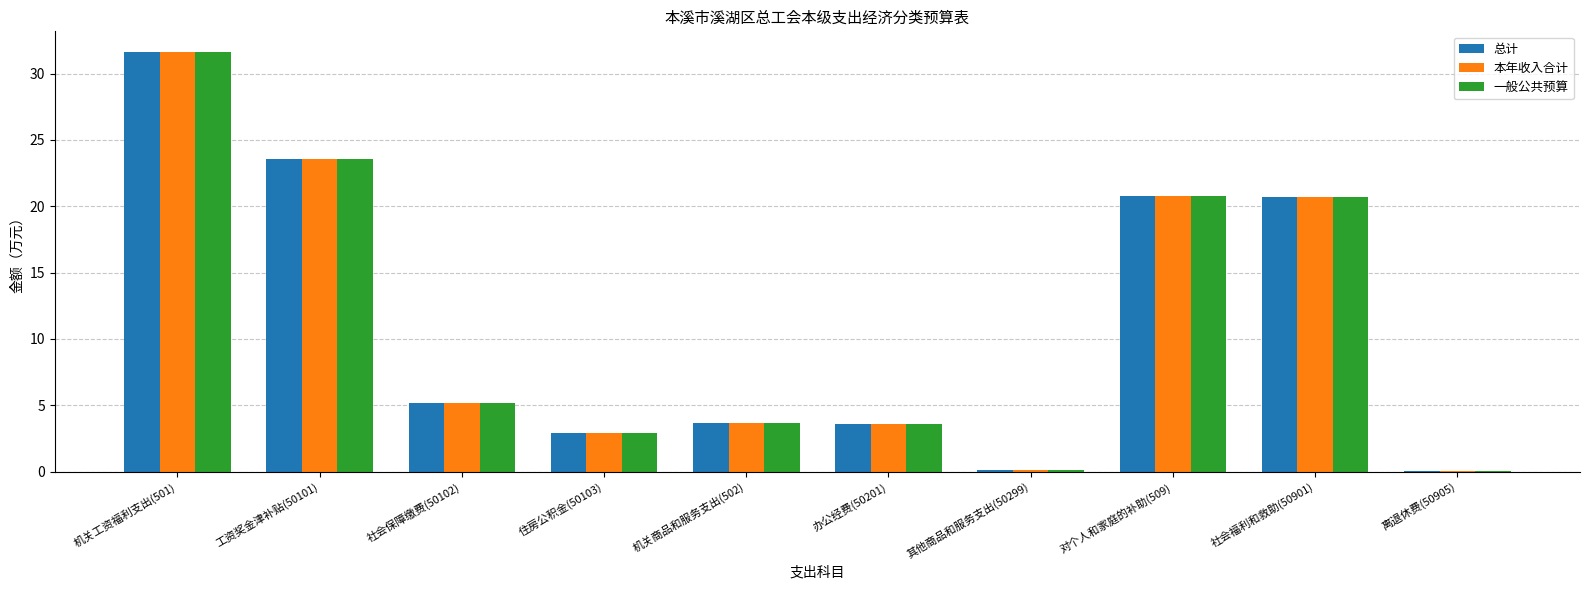

The value of 本年收入合计 at 办公经费(50201) is 3.6. True or false?

True